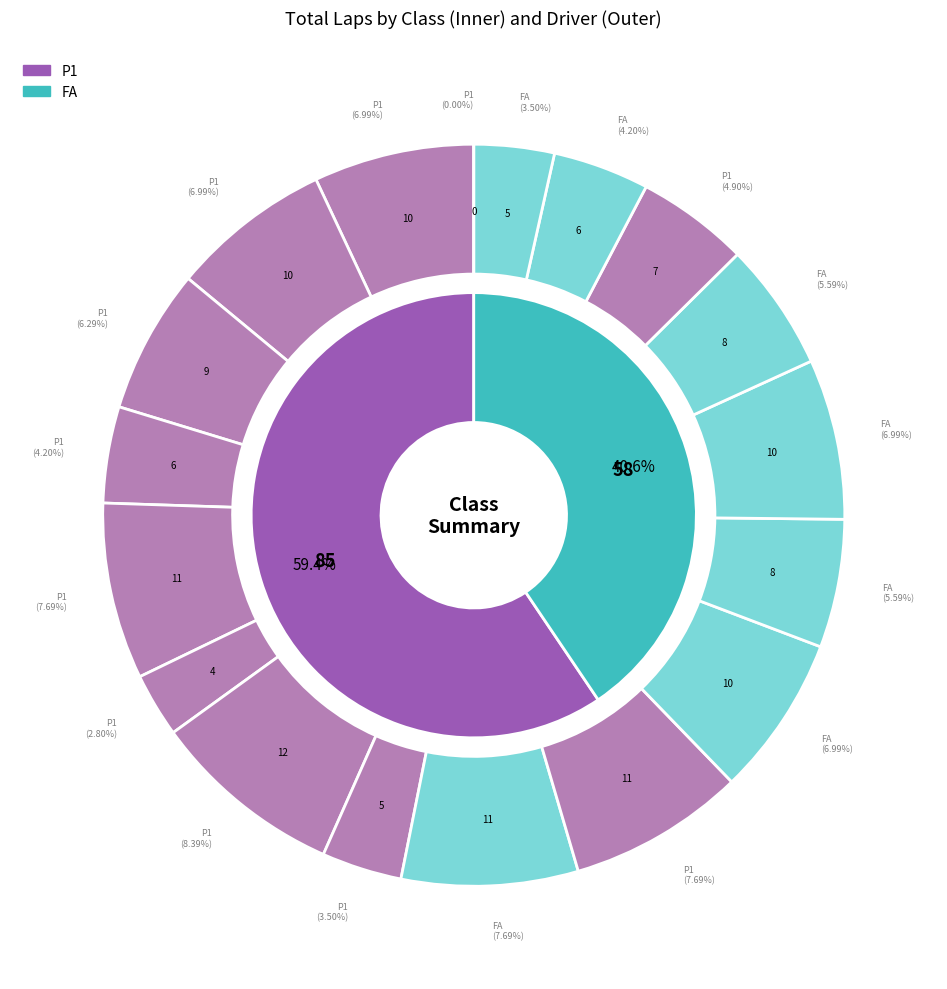

Which slice is the largest?

P1